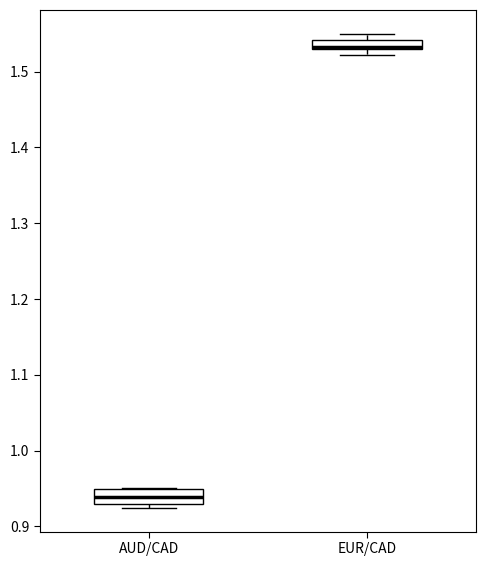

Which box has the lowest median line?

AUD/CAD